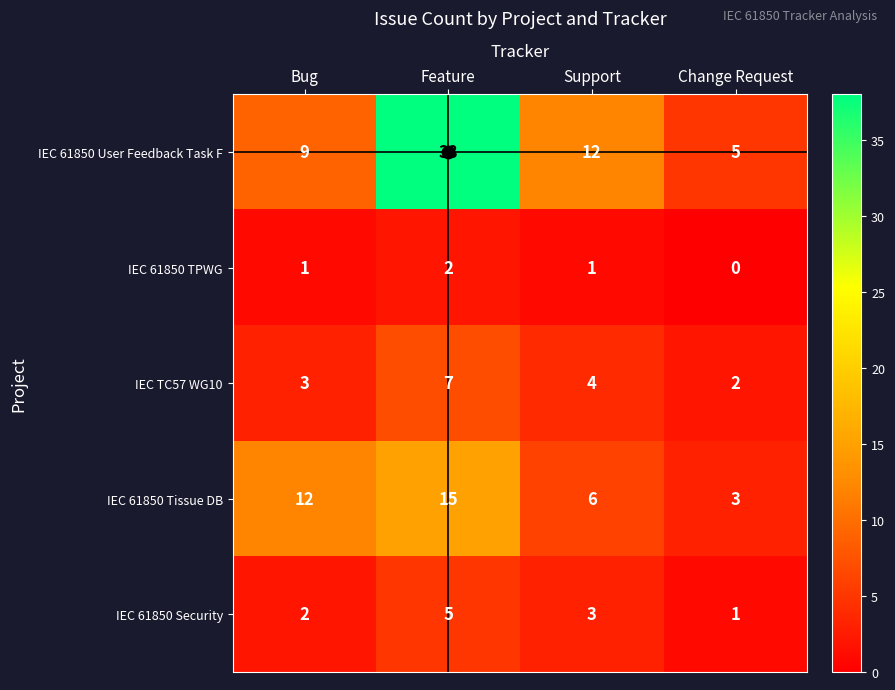

What is the sum of all IEC TC57 WG10 values?

16